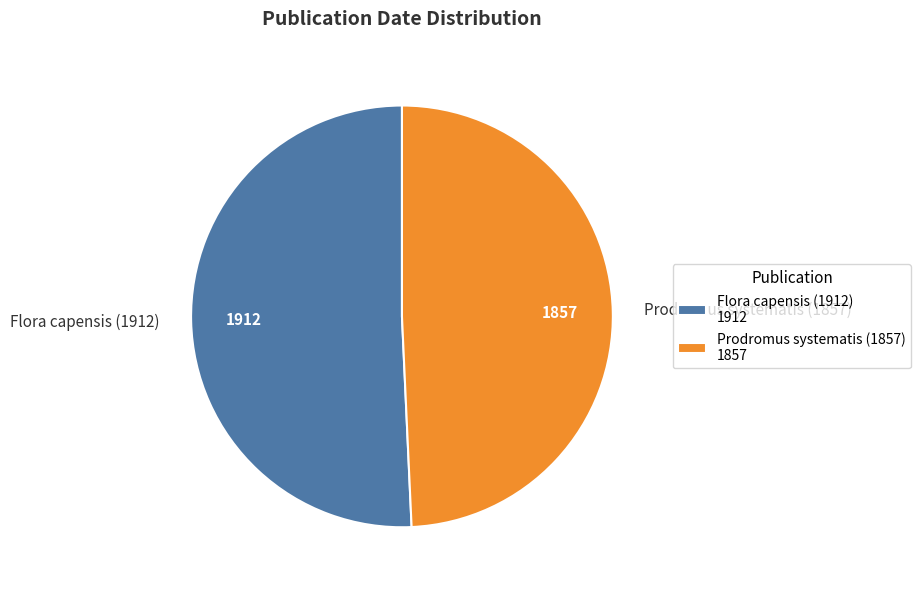

What is the ratio of the value at Flora capensis (1912) to the value at Prodromus systematis (1857)?

1.0